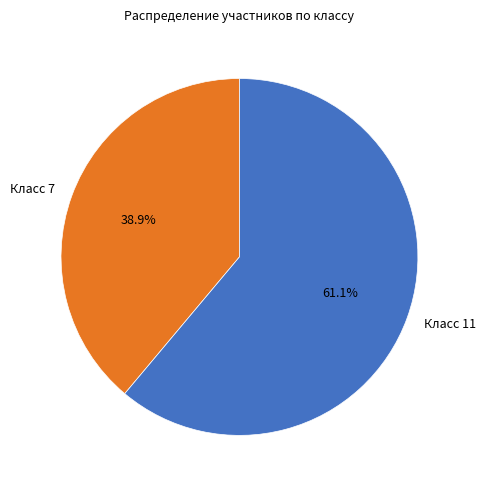

Approximately how many times larger is the value at Класс 11 compared to Класс 7?

1.6